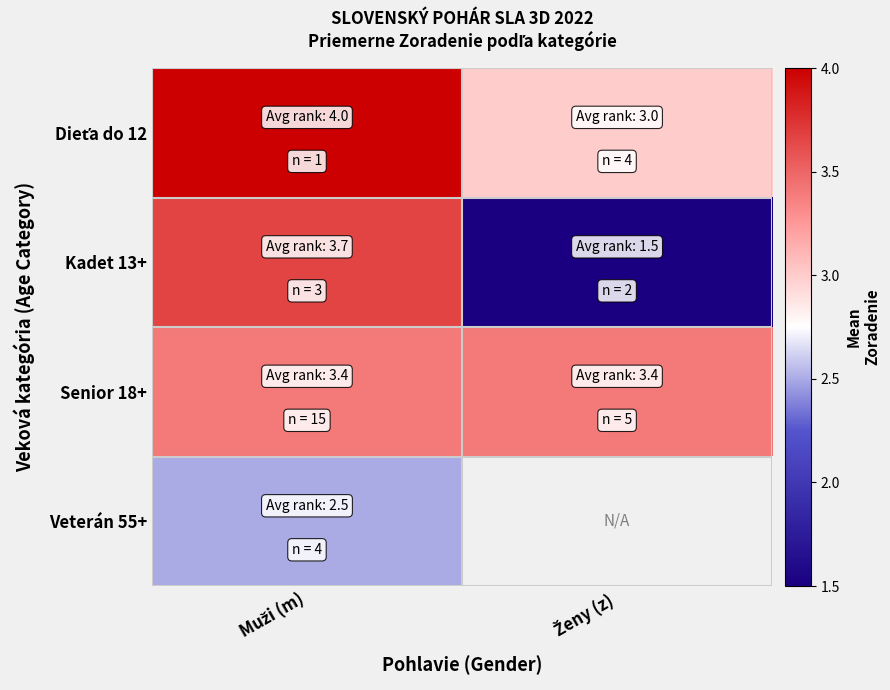

At which category is the sum across all series the highest?

Muži (m)